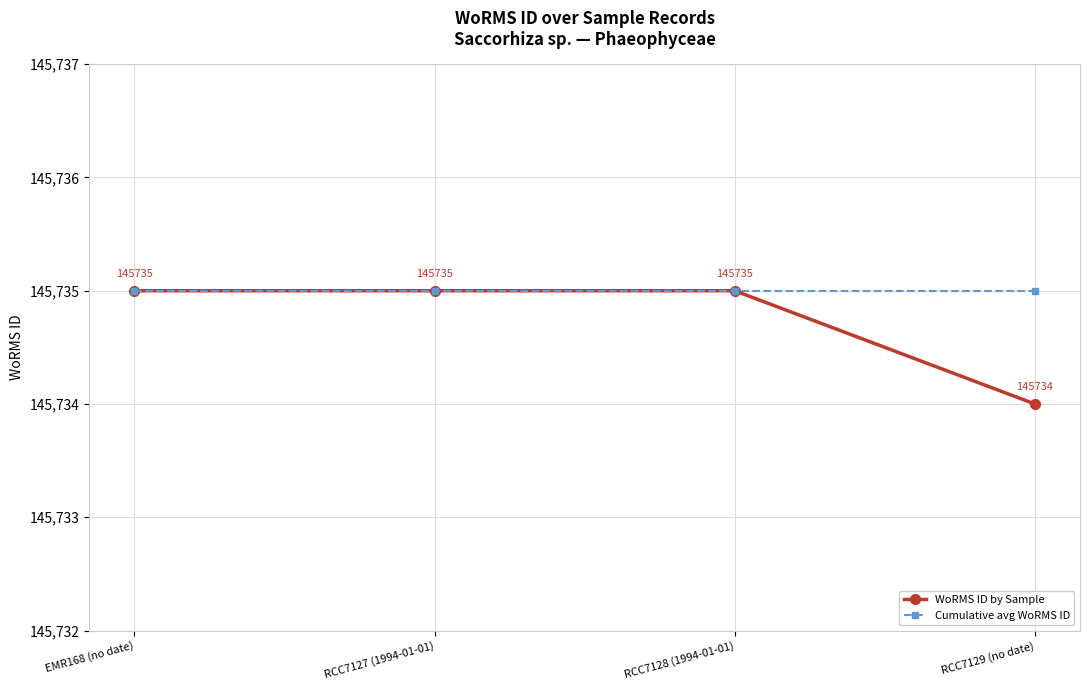

Which series has the largest total across all categories?

Cumulative avg WoRMS ID